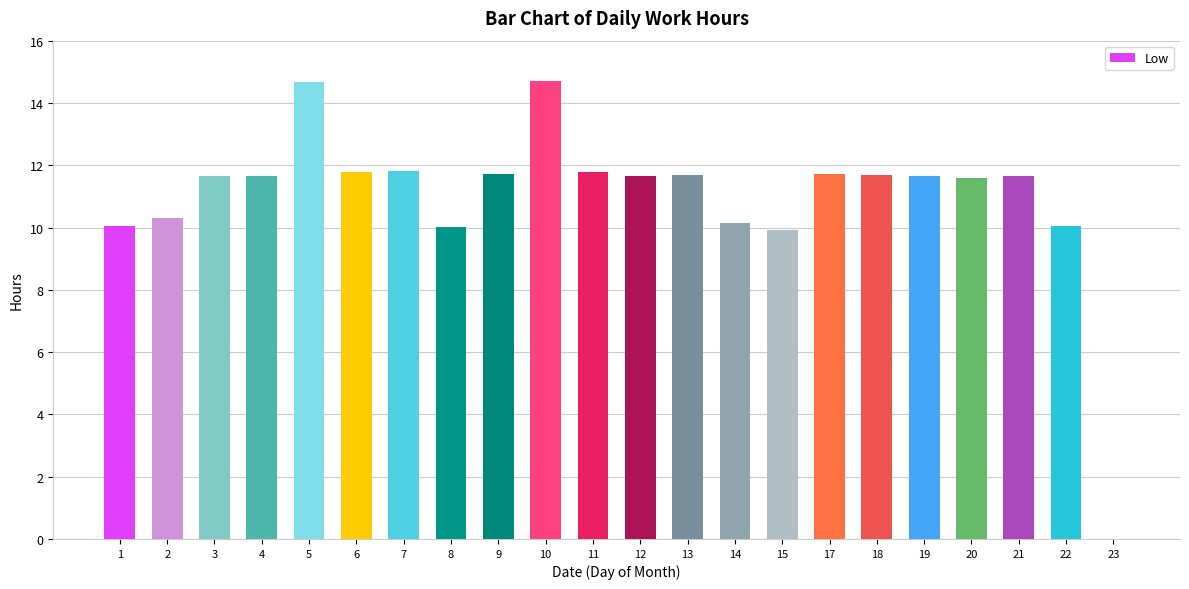

What is the approximate value at 3?

11.7